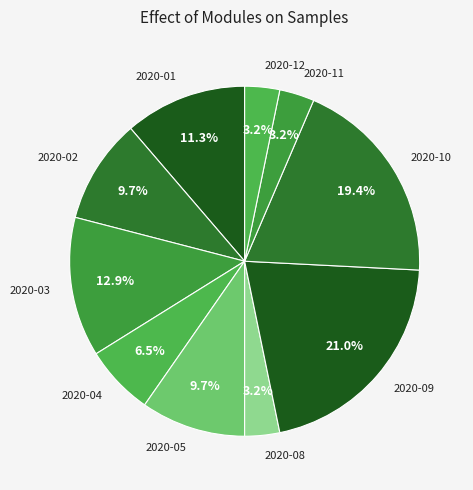

How much of the chart is everything except 2020-04?

93.5%